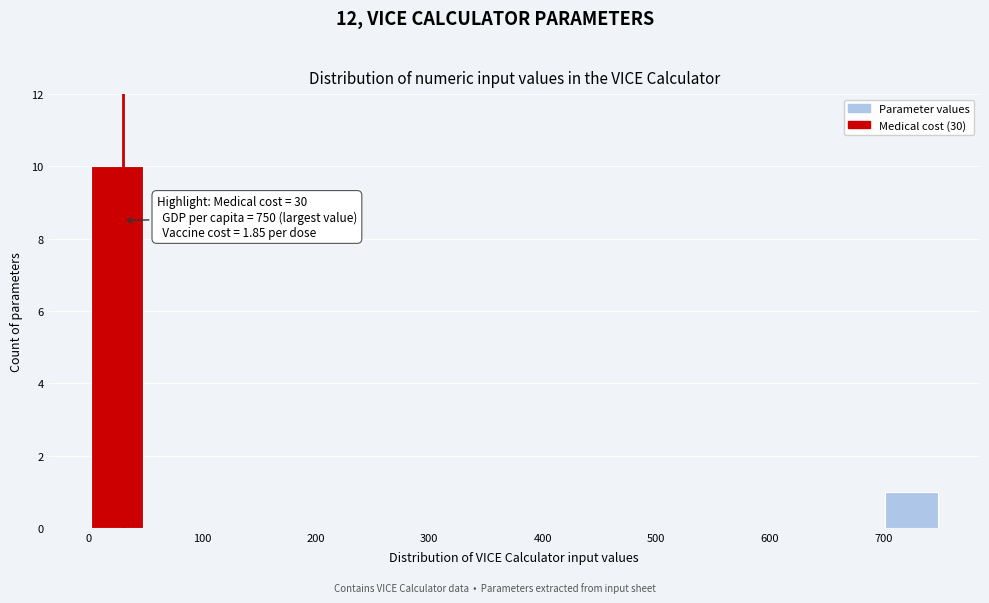

Which range on the x-axis has the tallest bar?

0 to 50